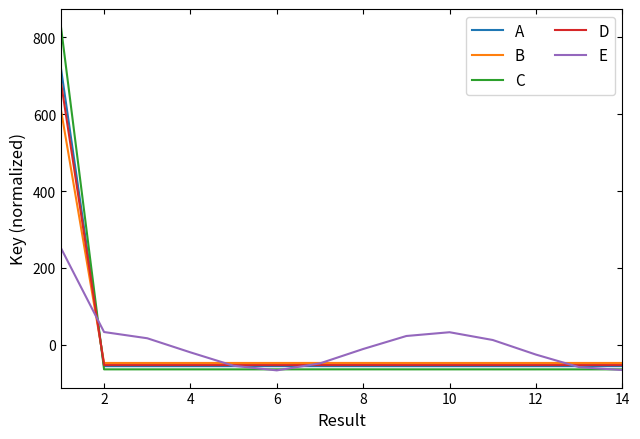

Count the number of categories in the chart.

14